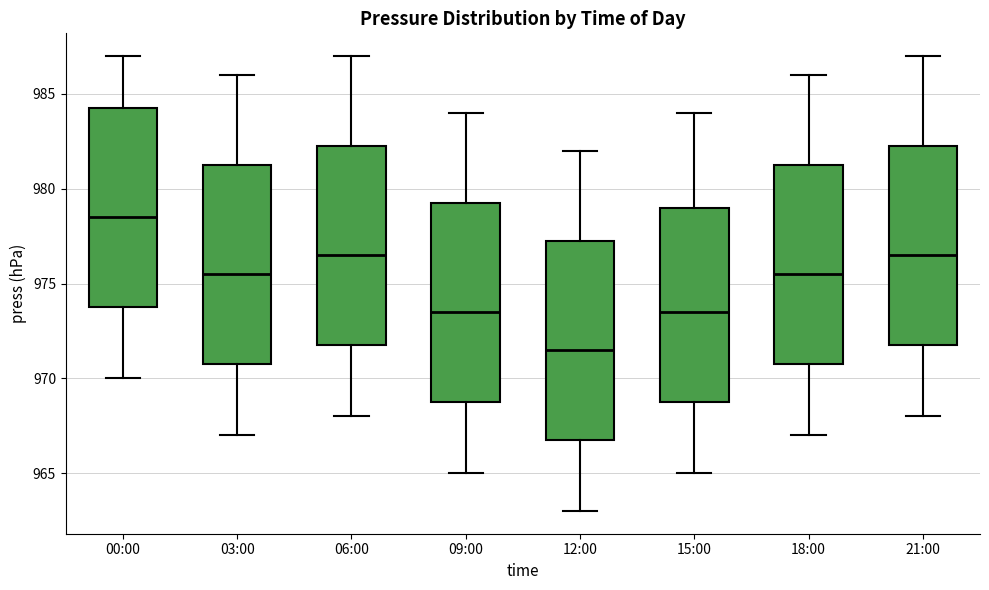

Reading left to right, transcribe this box plot: for each box, give where its median line is, the range the box spans, and where its two whiskers end, as read against the y-axis. The values are not printed on the chart, so give them approximately, as read against the axis.

00:00: median 978.5, box 974.0 to 984.5, whiskers 970.0 to 987.0
03:00: median 975.5, box 971.0 to 981.5, whiskers 967.0 to 986.0
06:00: median 976.5, box 972.0 to 982.5, whiskers 968.0 to 987.0
09:00: median 973.5, box 969.0 to 979.5, whiskers 965.0 to 984.0
12:00: median 971.5, box 967.0 to 977.5, whiskers 963.0 to 982.0
15:00: median 973.5, box 969.0 to 979.0, whiskers 965.0 to 984.0
18:00: median 975.5, box 971.0 to 981.5, whiskers 967.0 to 986.0
21:00: median 976.5, box 972.0 to 982.5, whiskers 968.0 to 987.0